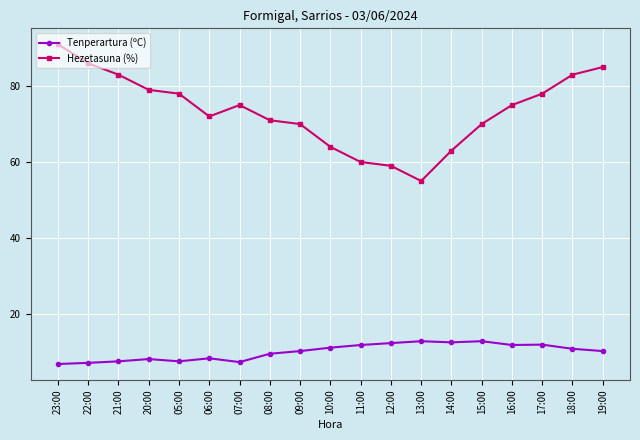

List the series in order of their overall mean, lowest first.

Tenperartura (ºC), Hezetasuna (%)